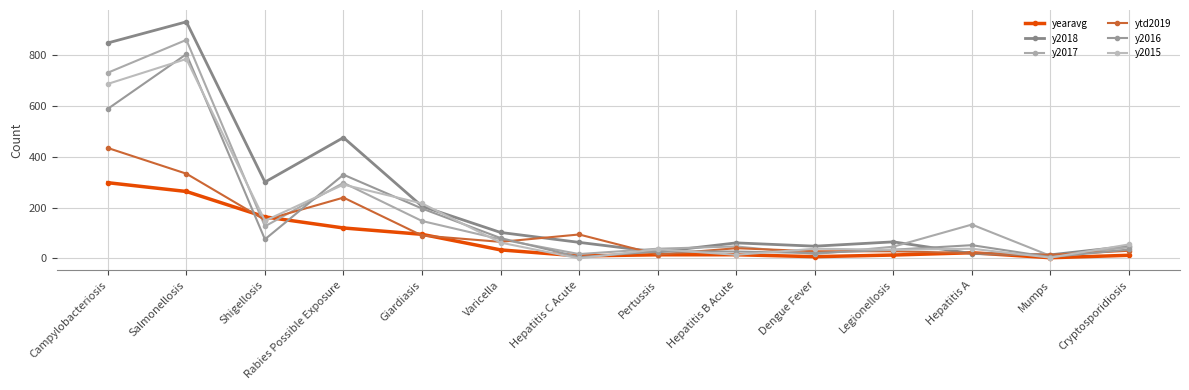

How many lines are shown in the chart?

6